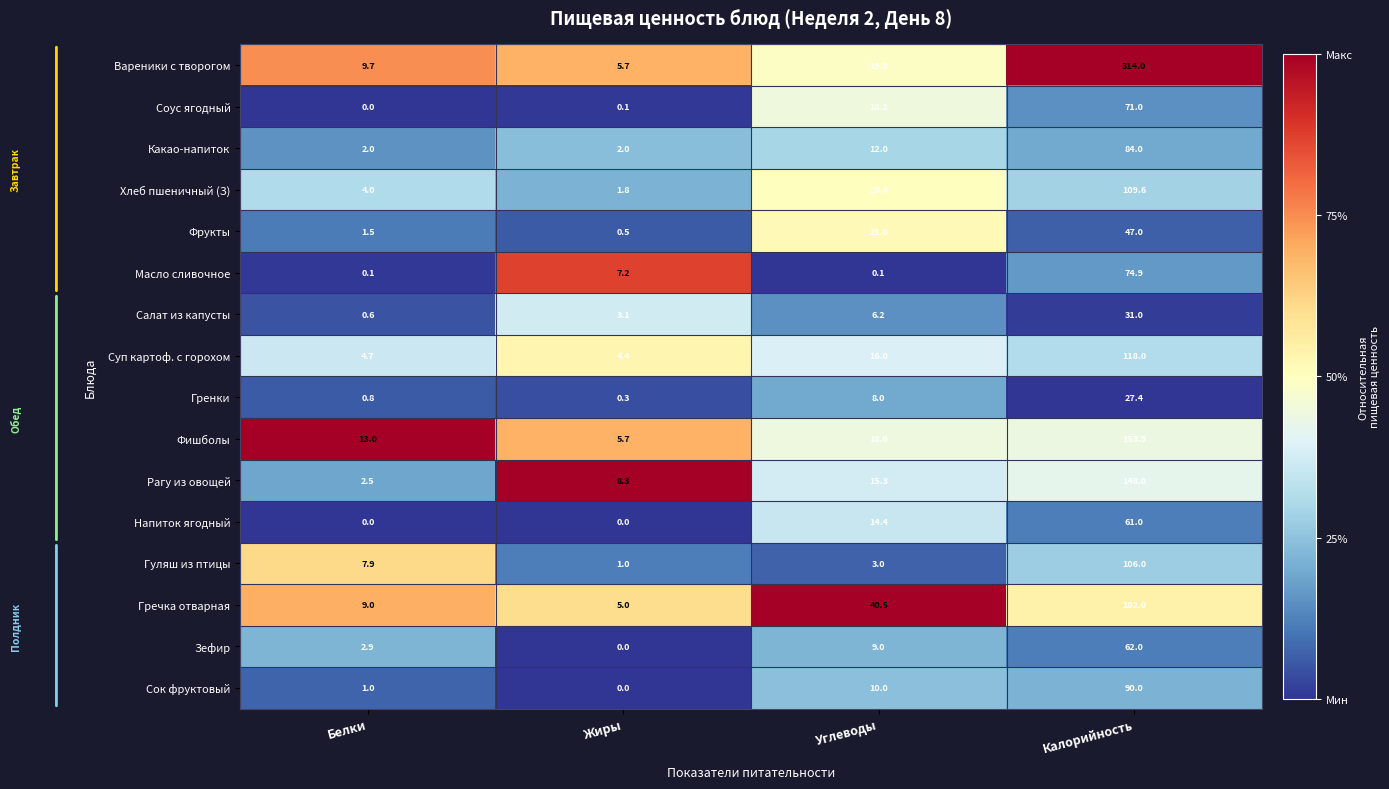

What is the difference between the maximum and second lowest values in the Сок фруктовый series?

89.0